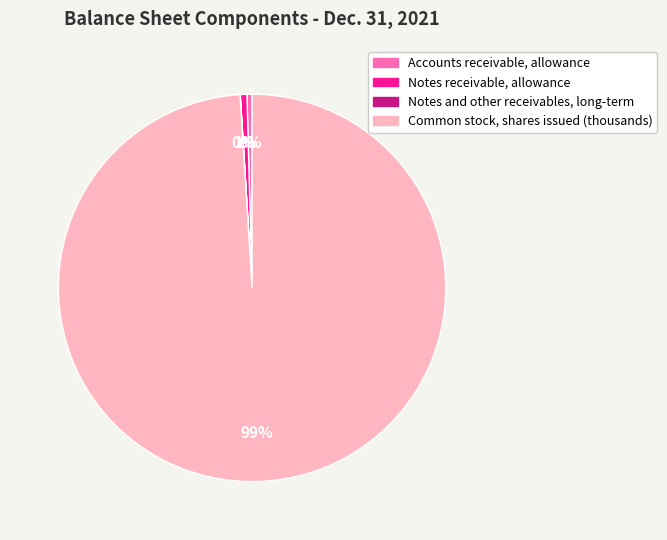

Which category has the biggest portion of the pie?

Common stock, shares issued (thousands)